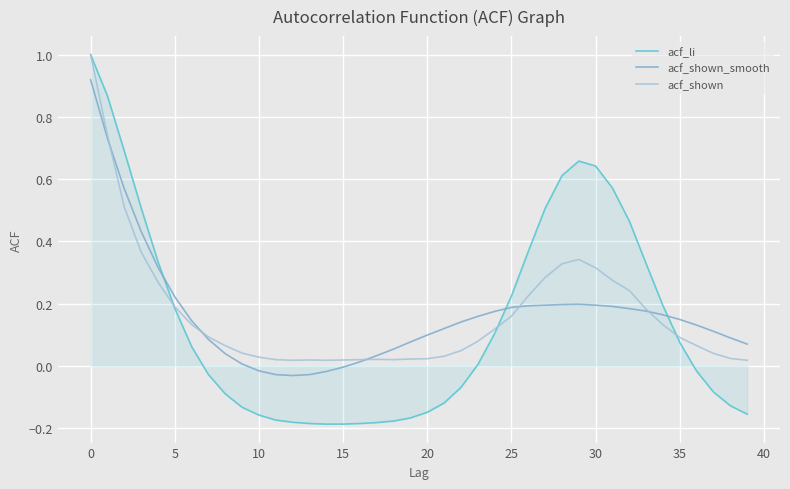

Which series has the largest range (max minus min)?

acf_li